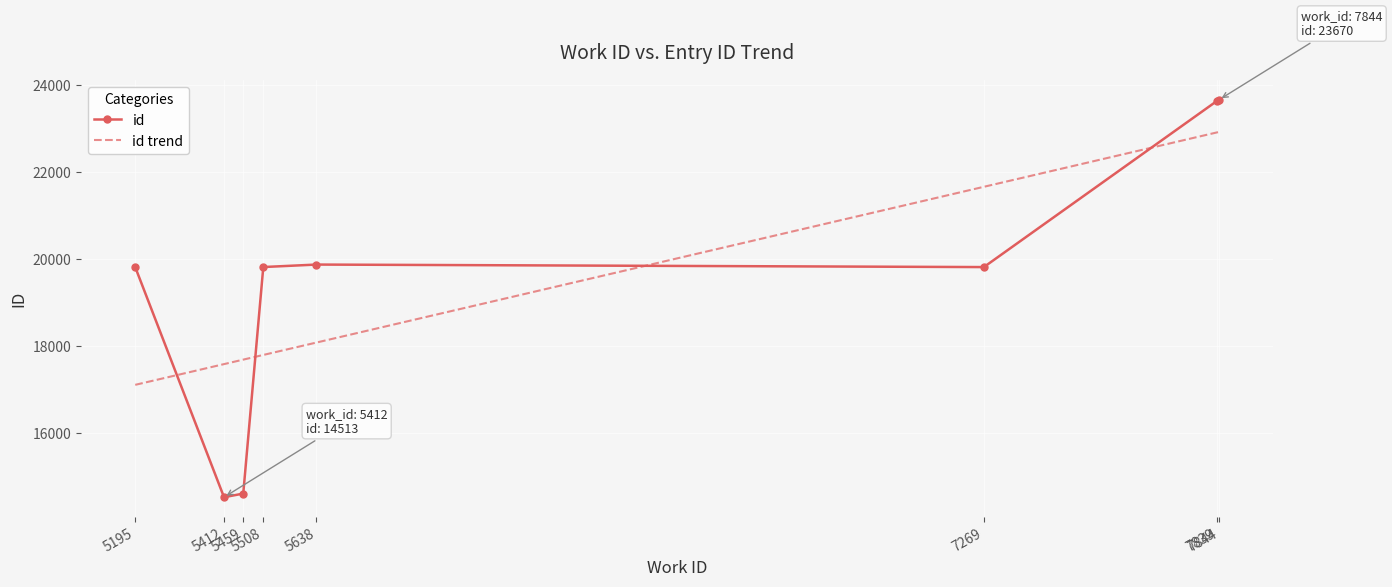

What is the total value across all series at 5459?

32279.3